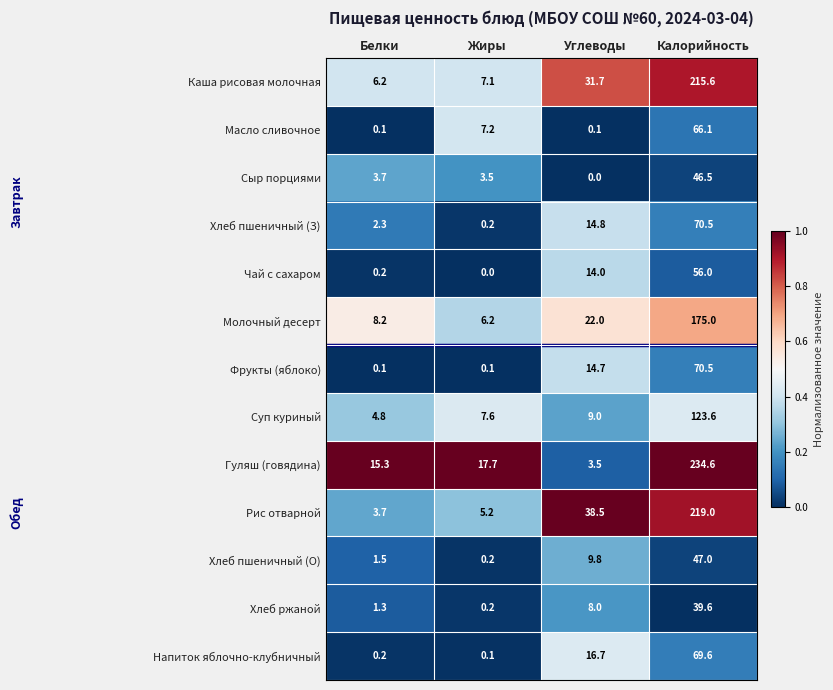

What is the difference between the Суп куриный values at Углеводы and Калорийность?

114.6